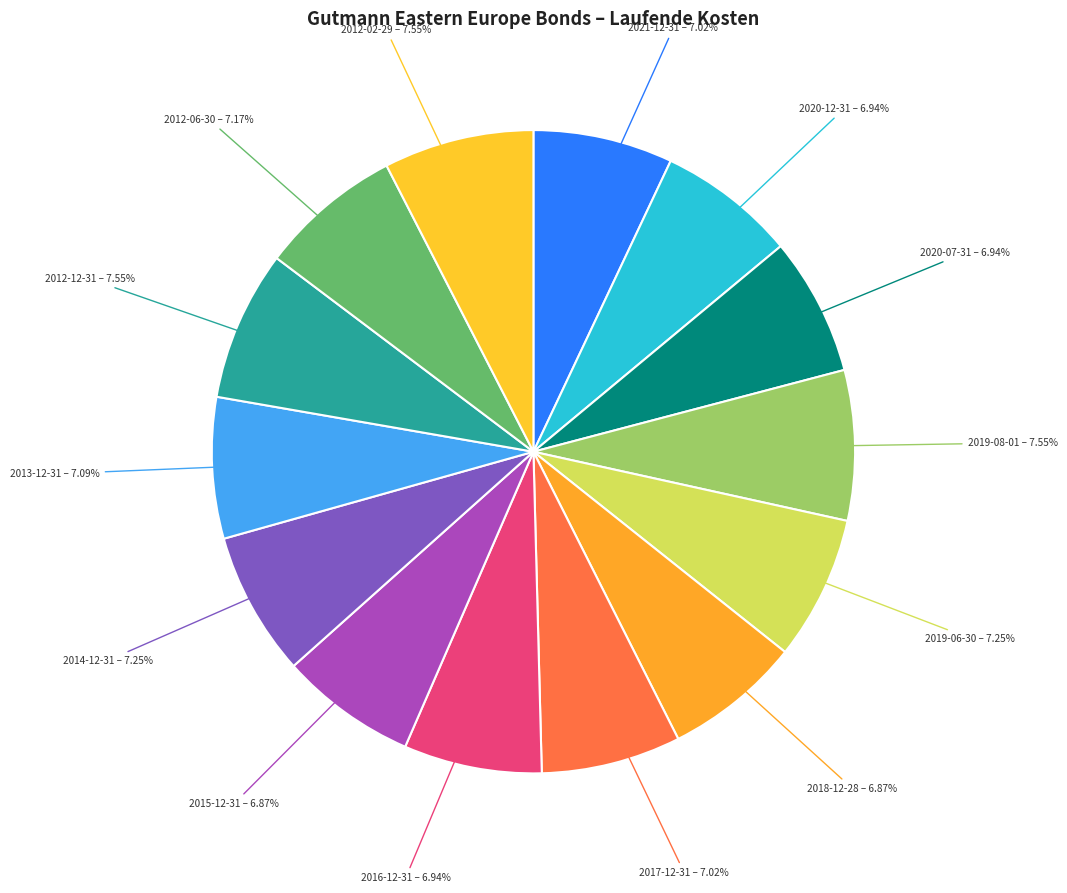

Is there a majority slice in this chart?

No